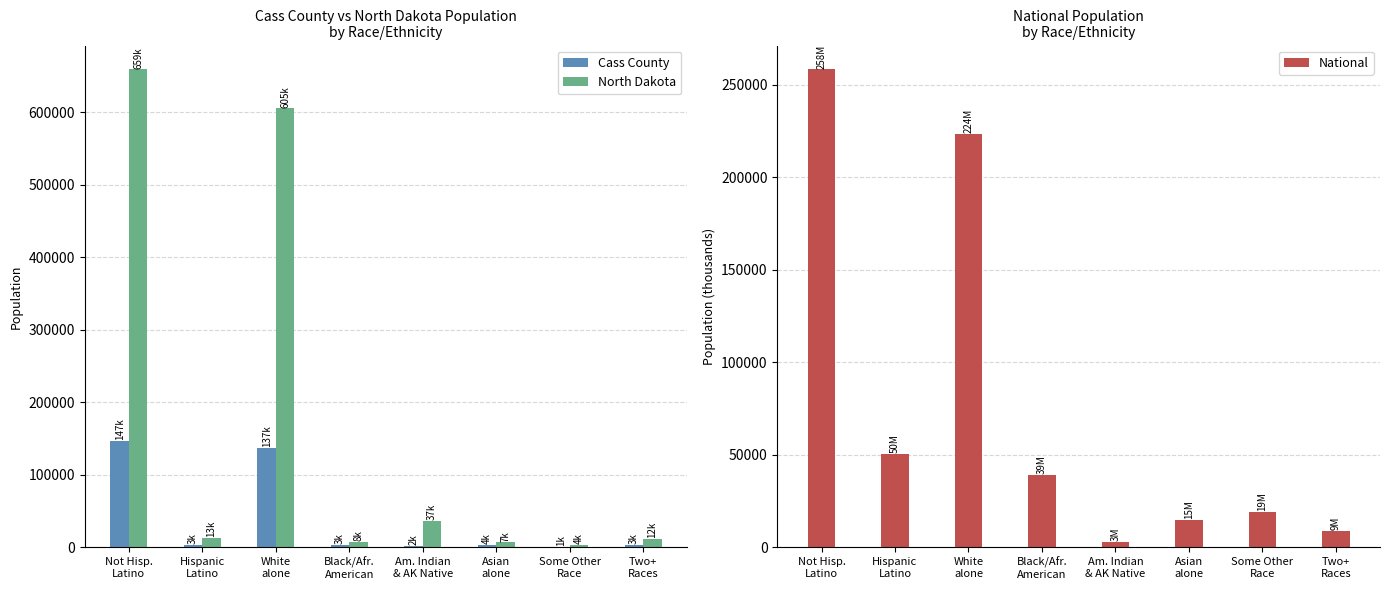

What is the maximum value shown in the chart?

659124.0